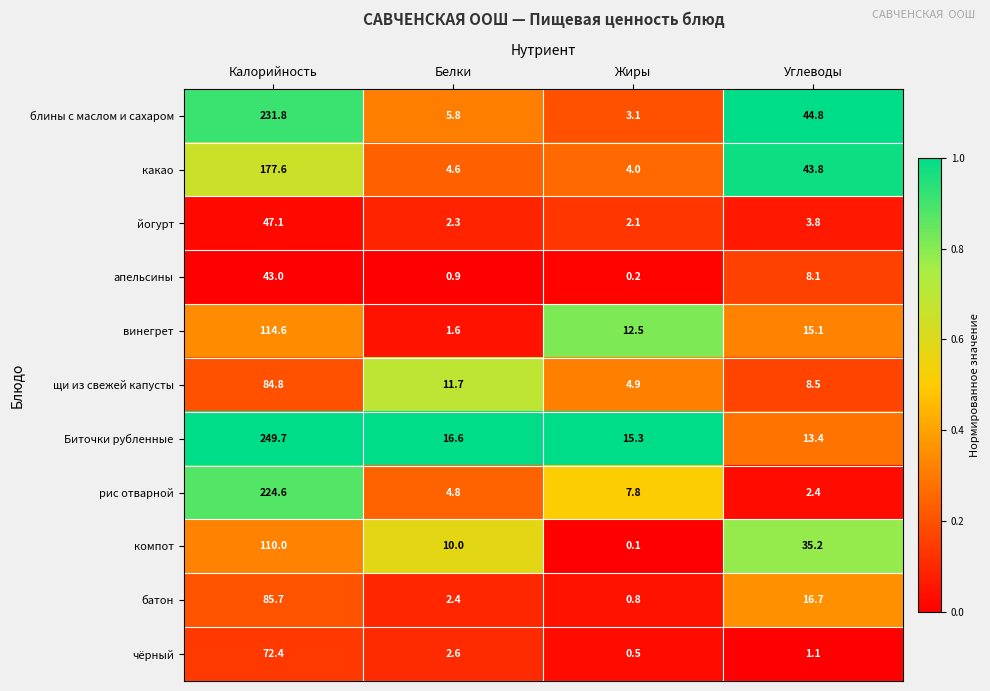

The батон series shows 6.2 at Углеводы. True or false?

False